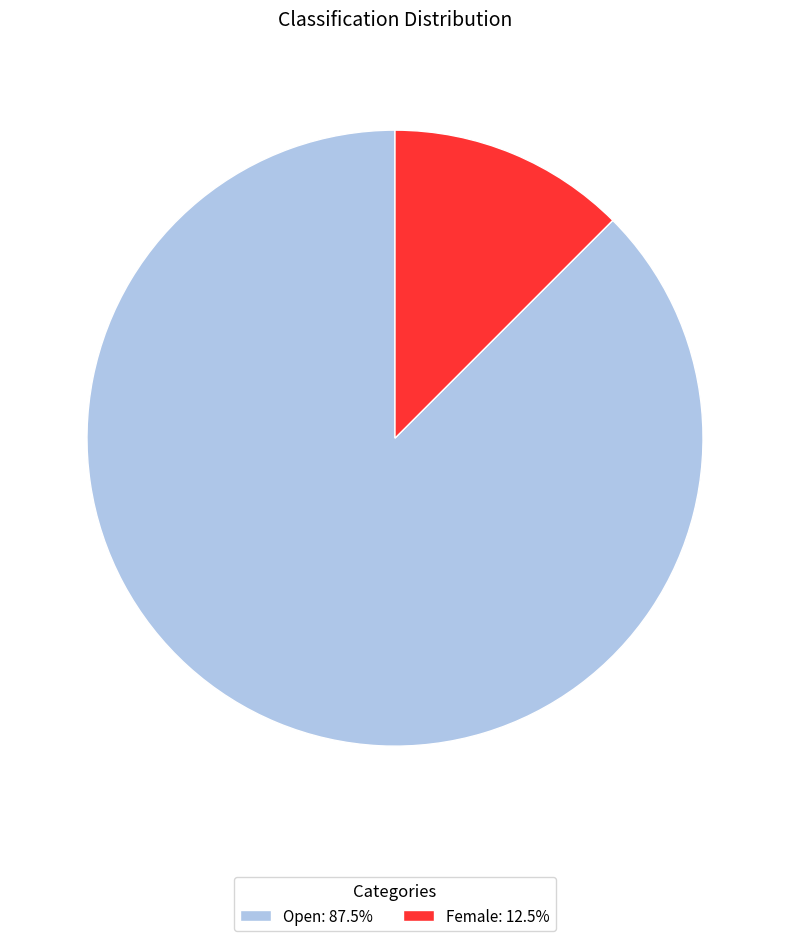

The Female slice represents 1% of the pie. True or false?

False